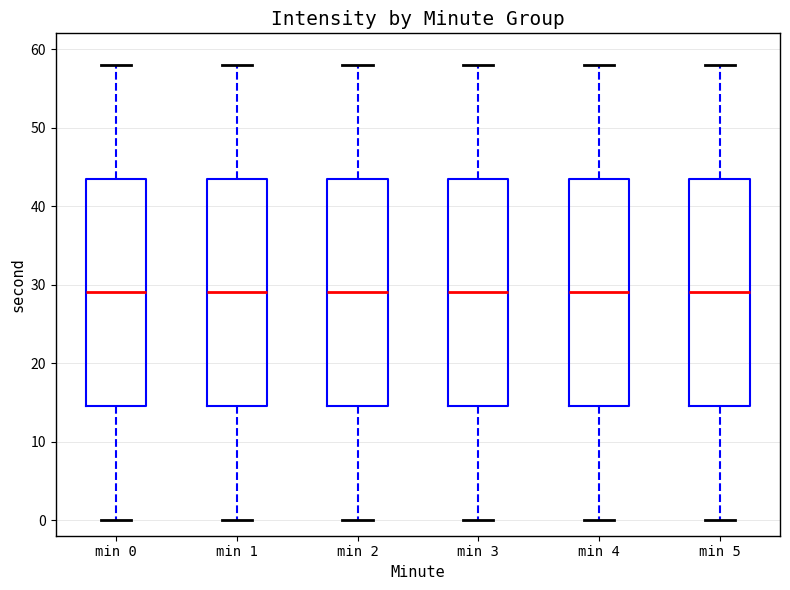

Where does the median line of the box for min 0 sit on the y-axis? The values are not printed on the chart, so give them approximately, as read against the axis.

29